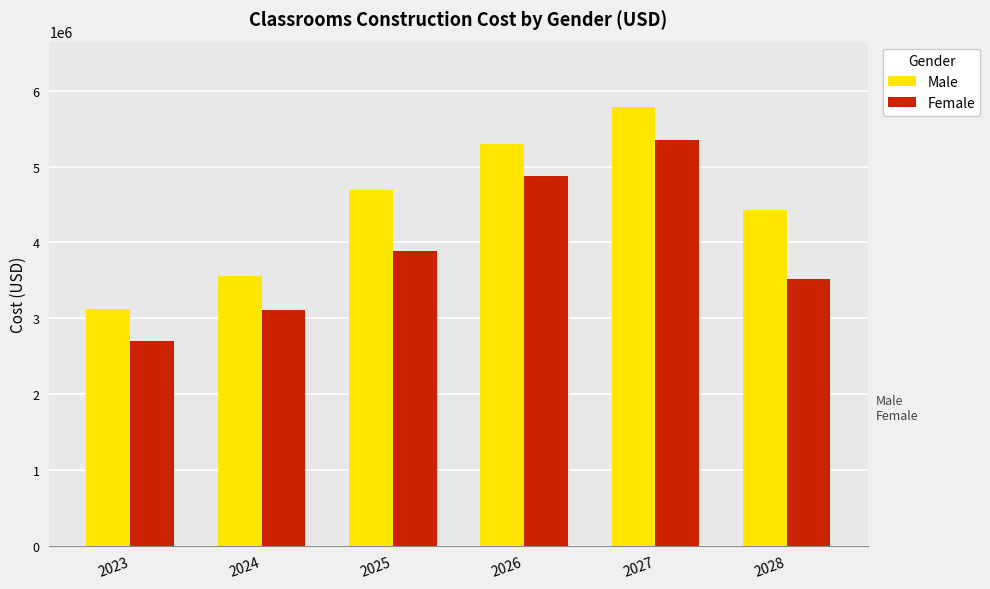

Rank the series at 2028 from highest to lowest value.

Male, Female